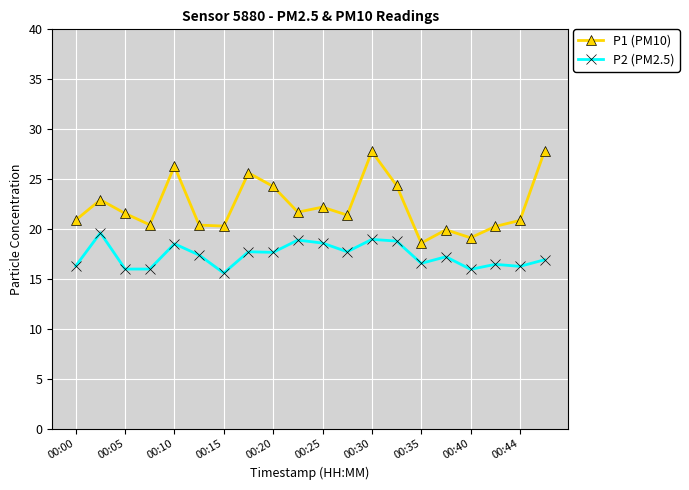

Rank the series by their average value, from lowest to highest.

P2 (PM2.5), P1 (PM10)